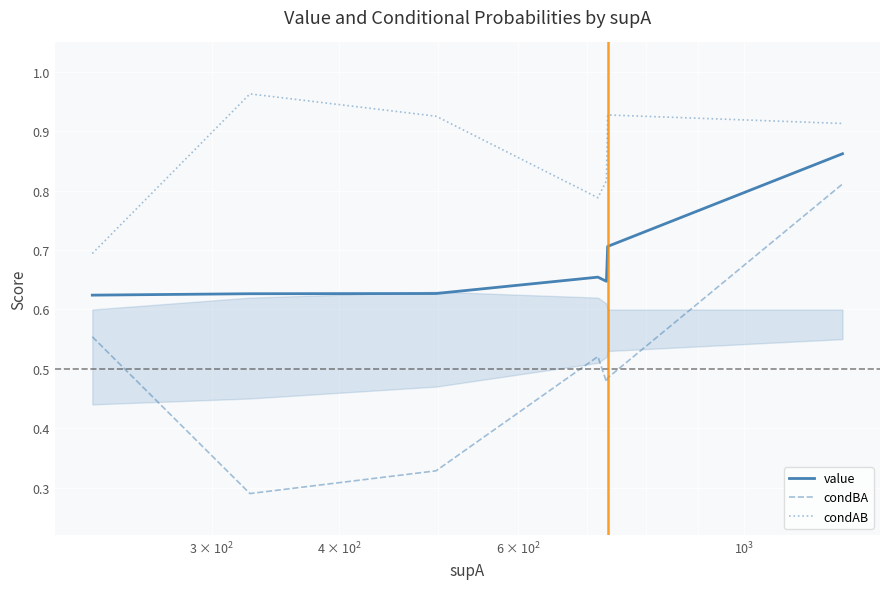

Which series has the widest spread of values?

condBA